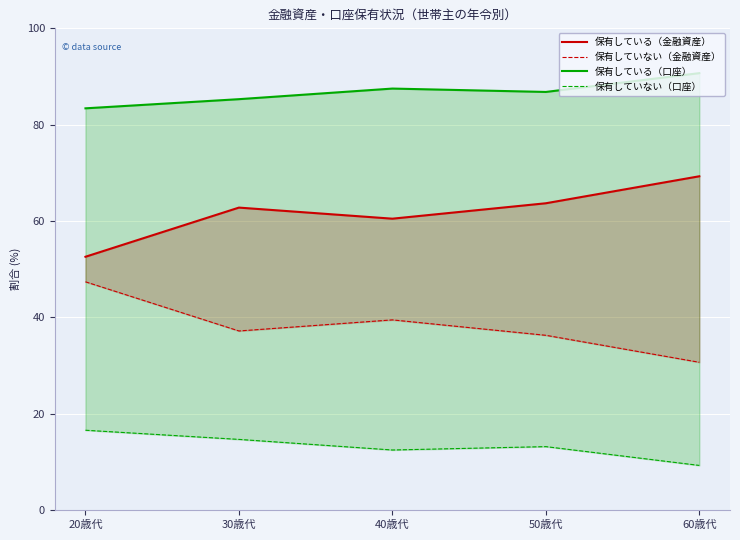

How many data points does each series have?

5